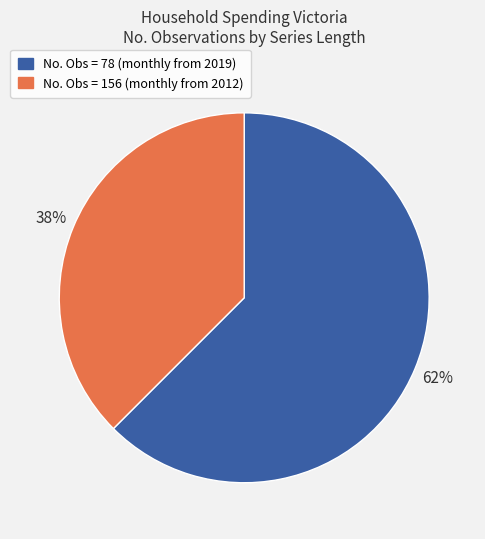

Is there any slice that represents more than half of the pie?

Yes